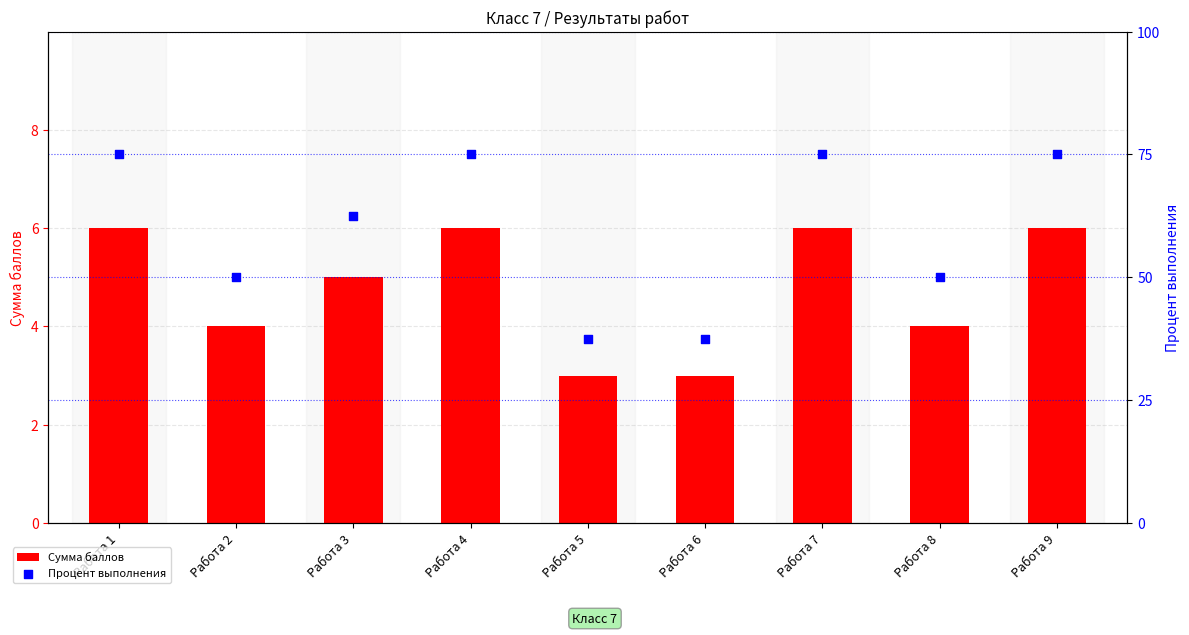

Which series contains the lowest Y value?

Сумма баллов